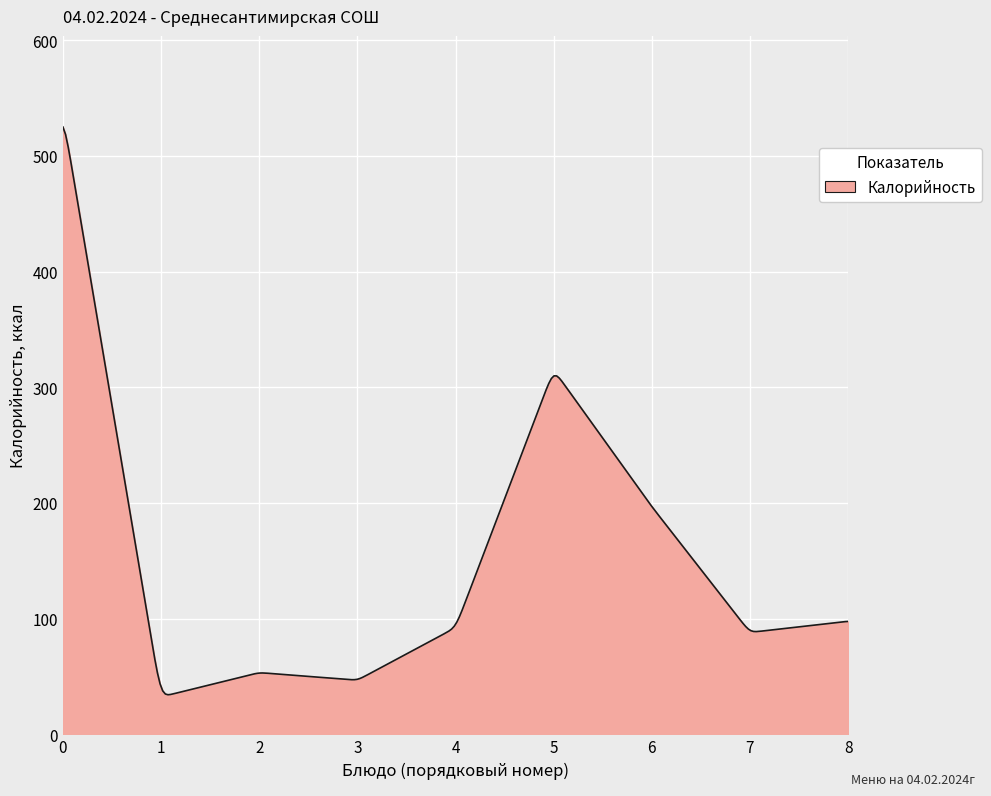

What is the difference between the maximum and minimum values?

490.7